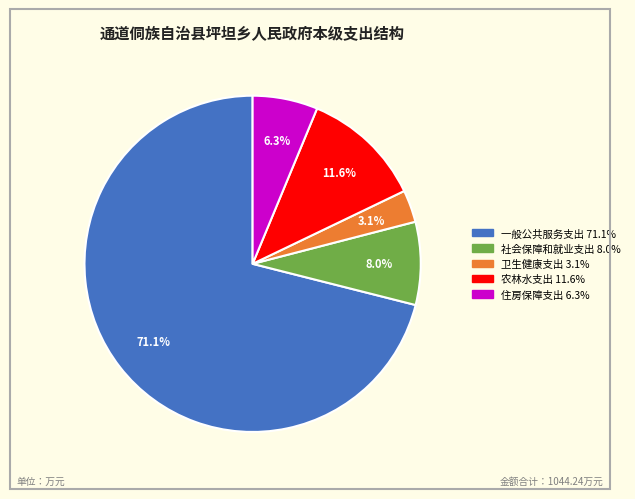

Which category has the biggest portion of the pie?

一般公共服务支出